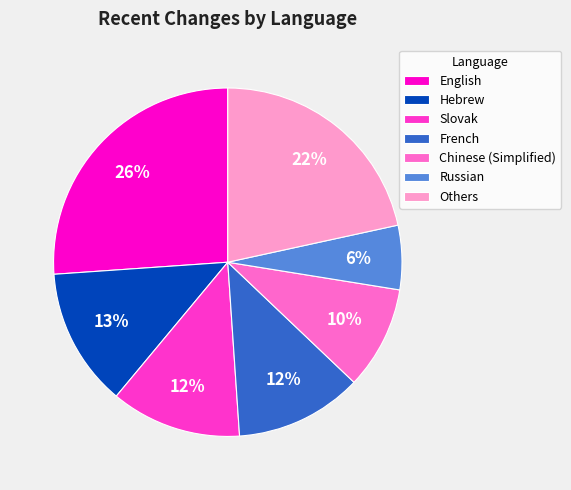

Is the sum of English and Slovak greater than half?

No